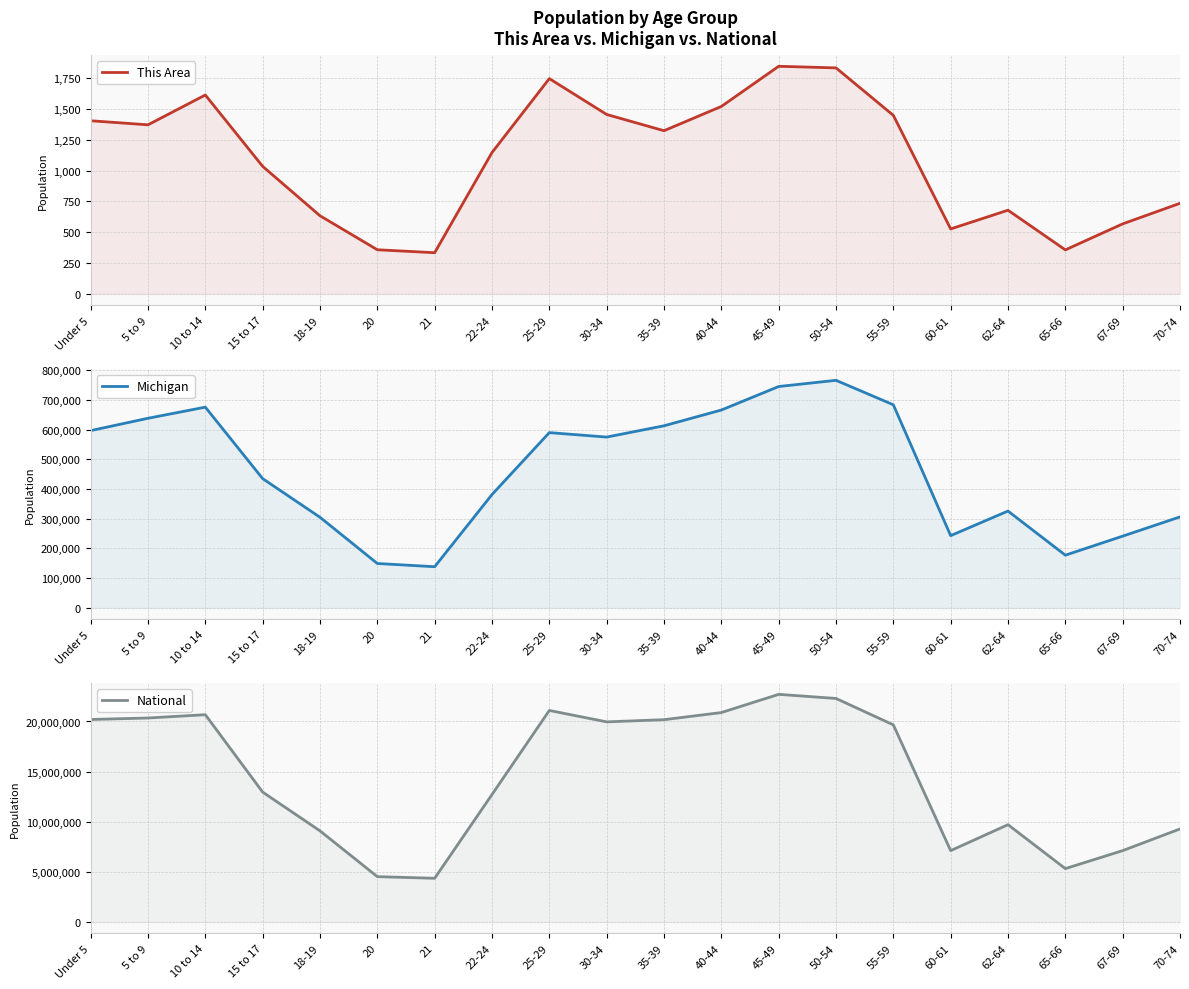

Which category has the lowest value across all series?

21